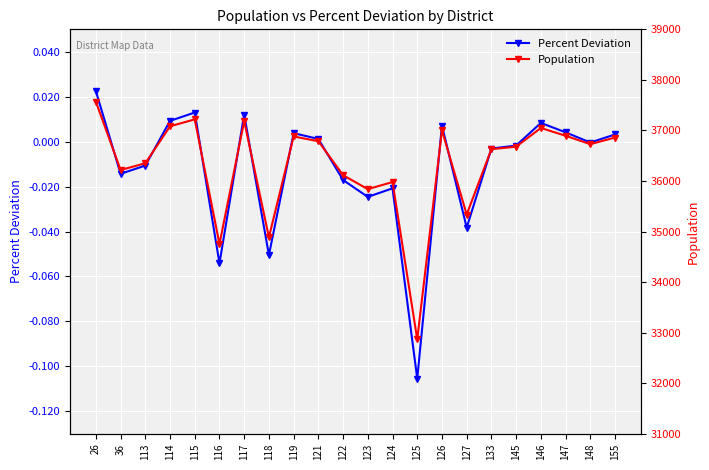

Count the number of categories in the chart.

22